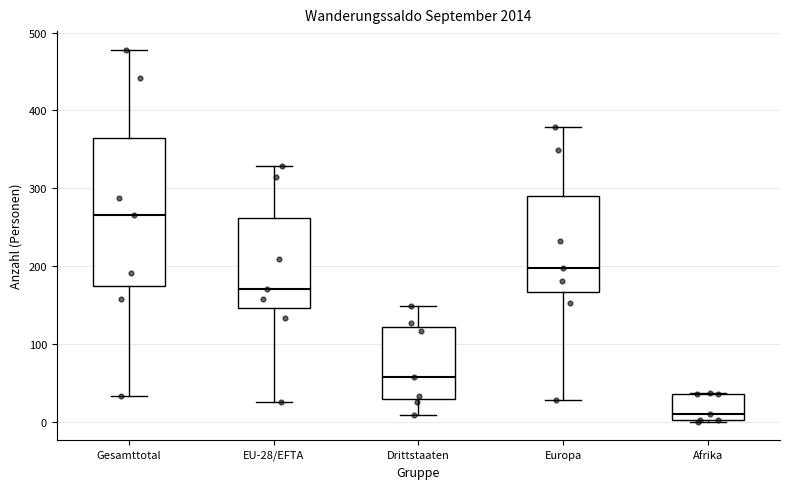

Where does the lower whisker of the box for EU-28/EFTA end on the y-axis? The values are not printed on the chart, so give them approximately, as read against the axis.

30